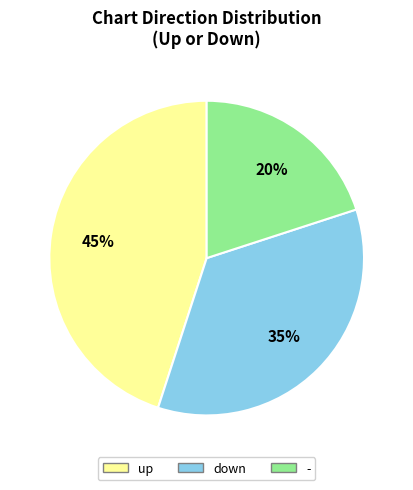

To the nearest percent, what portion does up represent?

45%